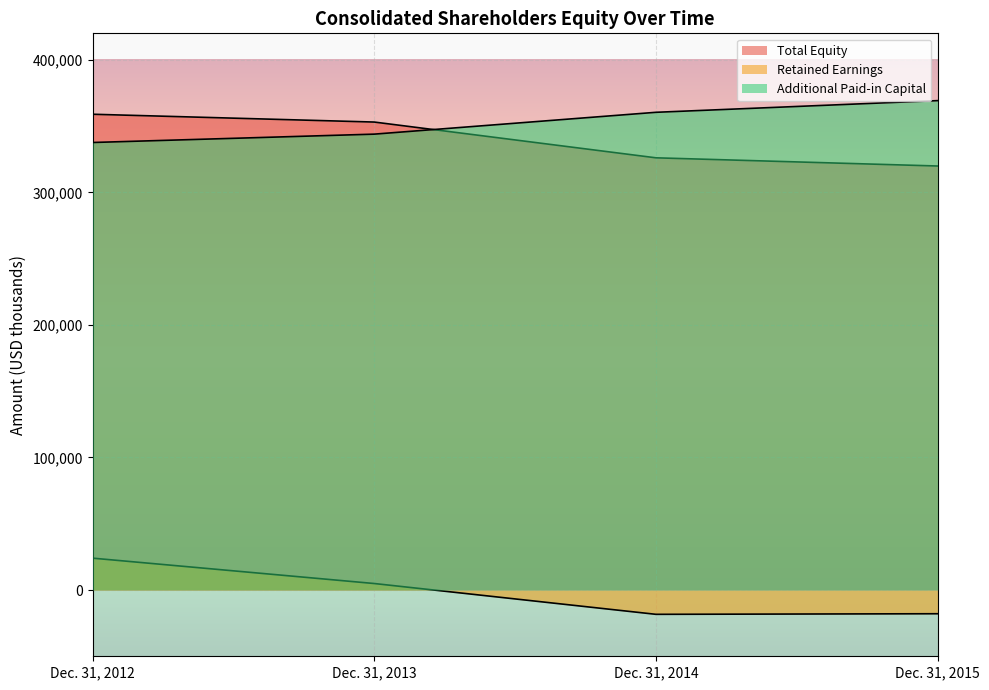

What is the value of the Retained Earnings point at the 4th from the left?

-17903